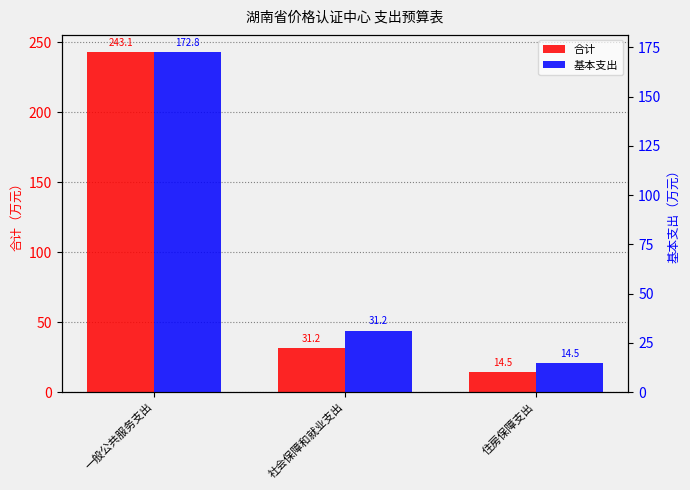

Which series has the largest range (max minus min)?

合计